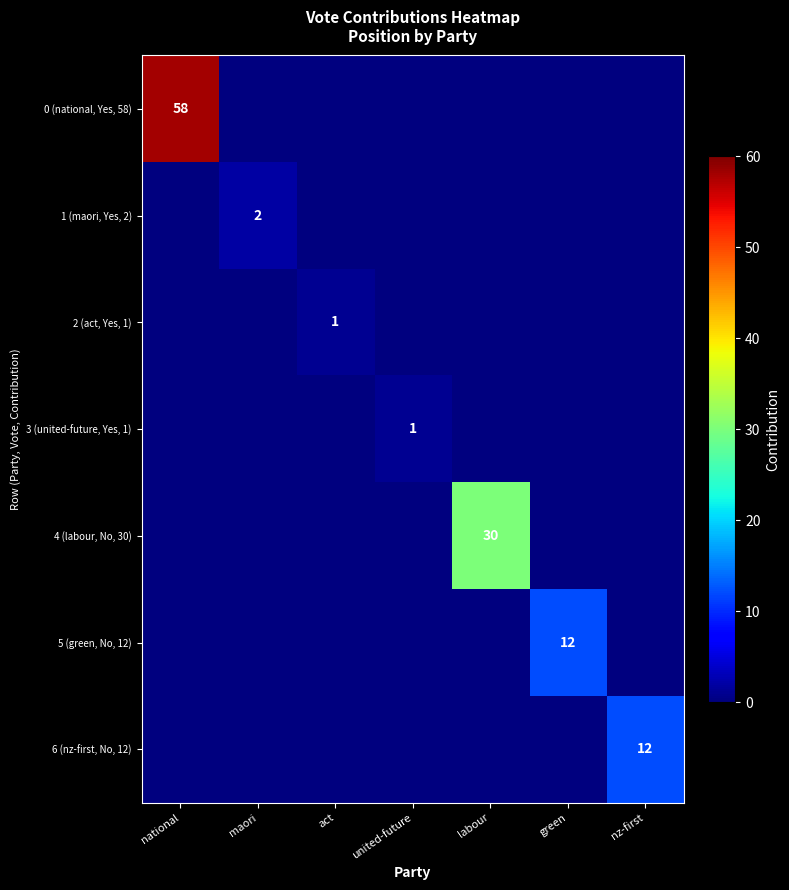

What is the difference between the highest and lowest values at act?

1